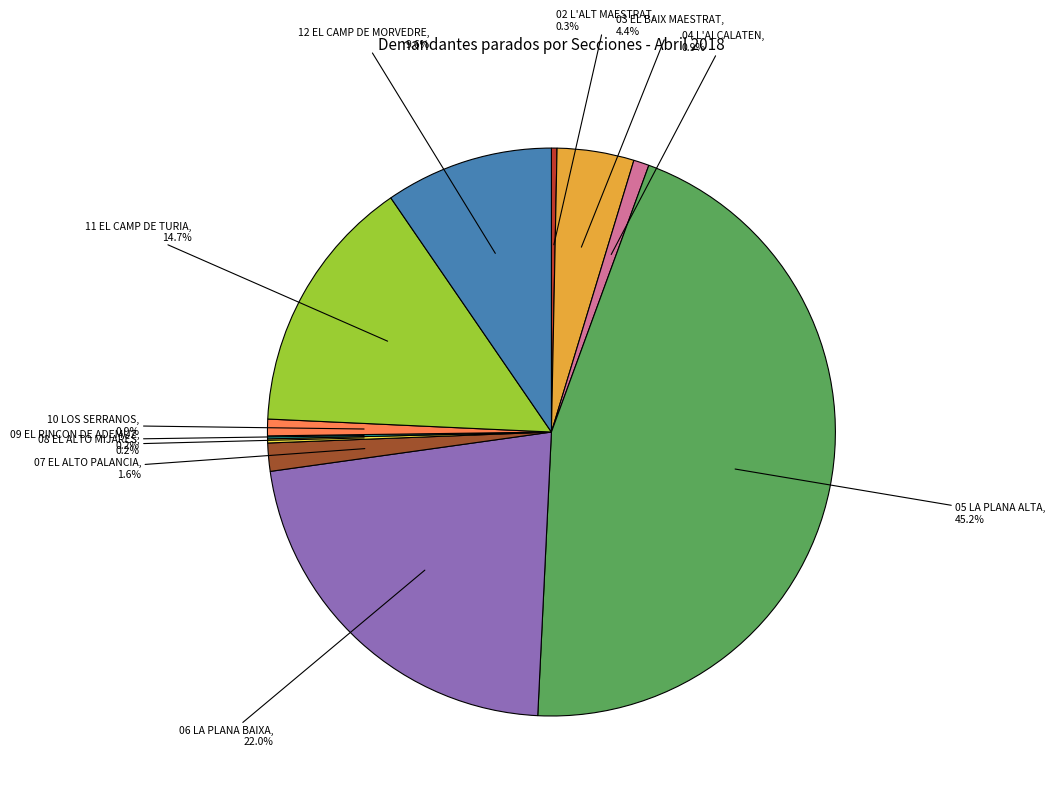

Does any single category account for the majority?

No